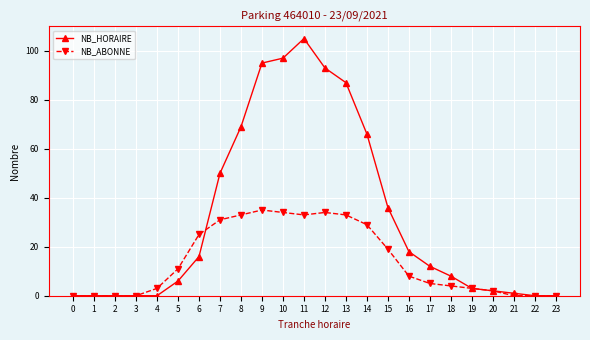

Which series has the largest total across all categories?

NB_HORAIRE